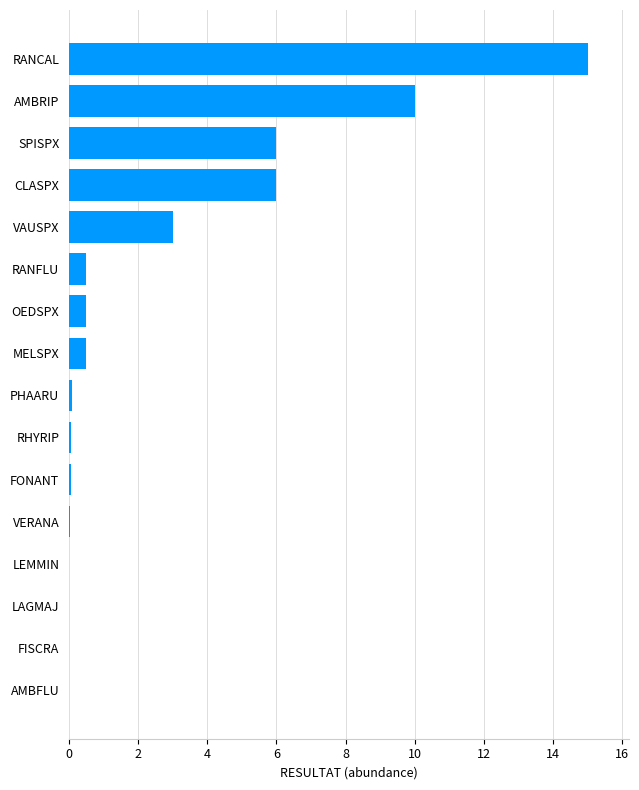

What is the sum of all values?

41.8